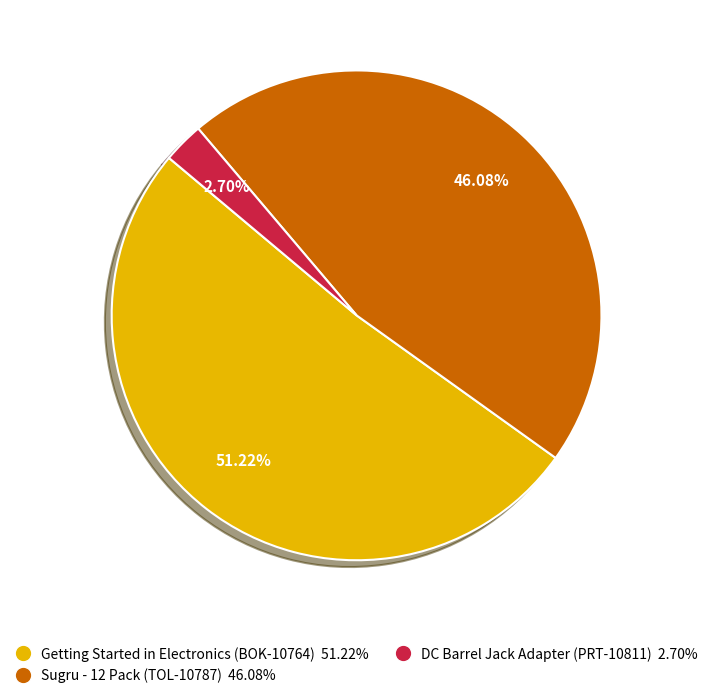

True or false: Getting Started in Electronics (BOK-10764) accounts for 44% of the total.

False